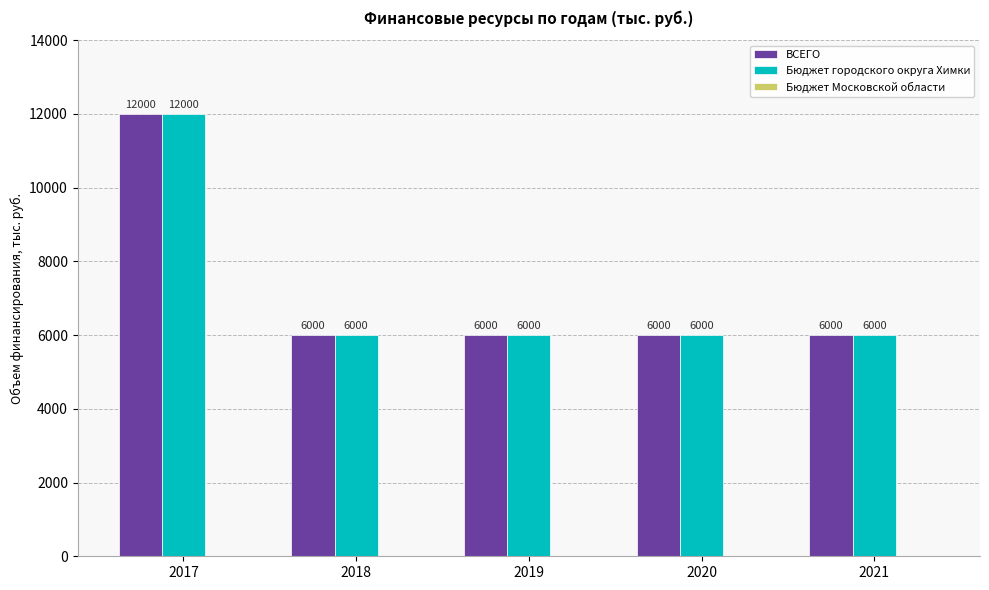

What is the total value across all series at 2017?

24000